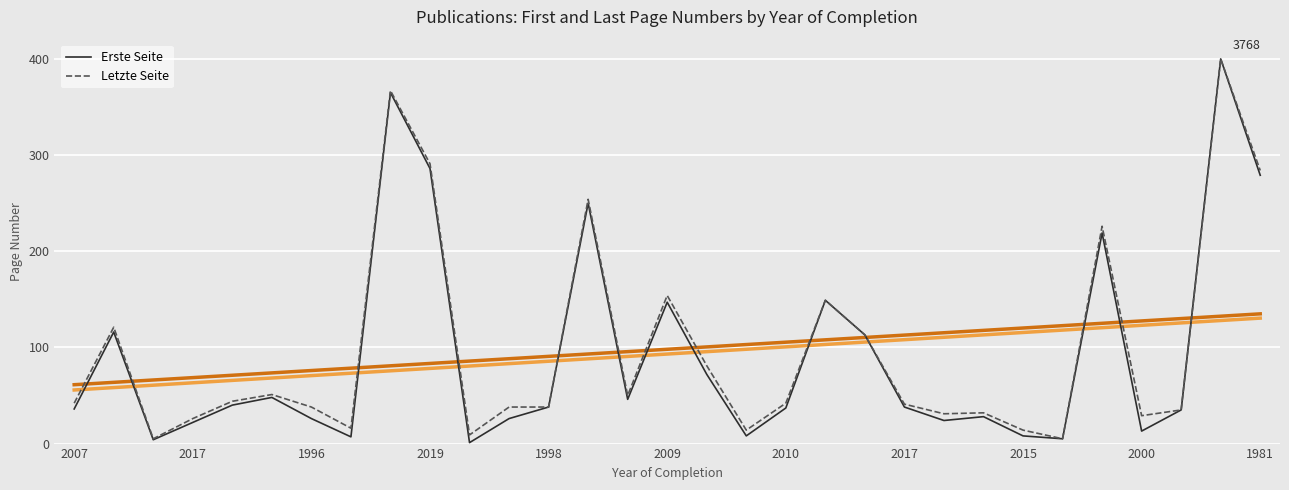

True or false: Erste Seite has more than 0 points higher than both neighbors.

True